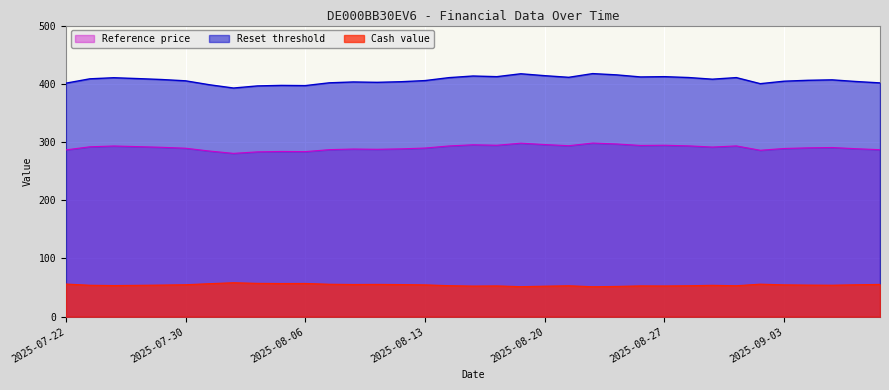

In Cash value, how many points are higher than both neighbors (excluding endpoints)?

8